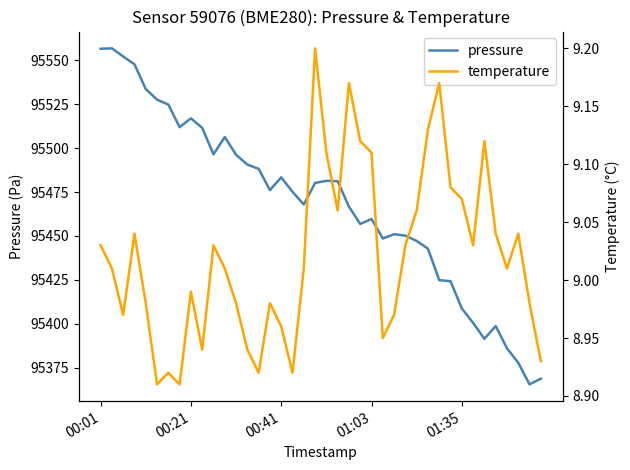

True or false: temperature and pressure cross at least once.

False